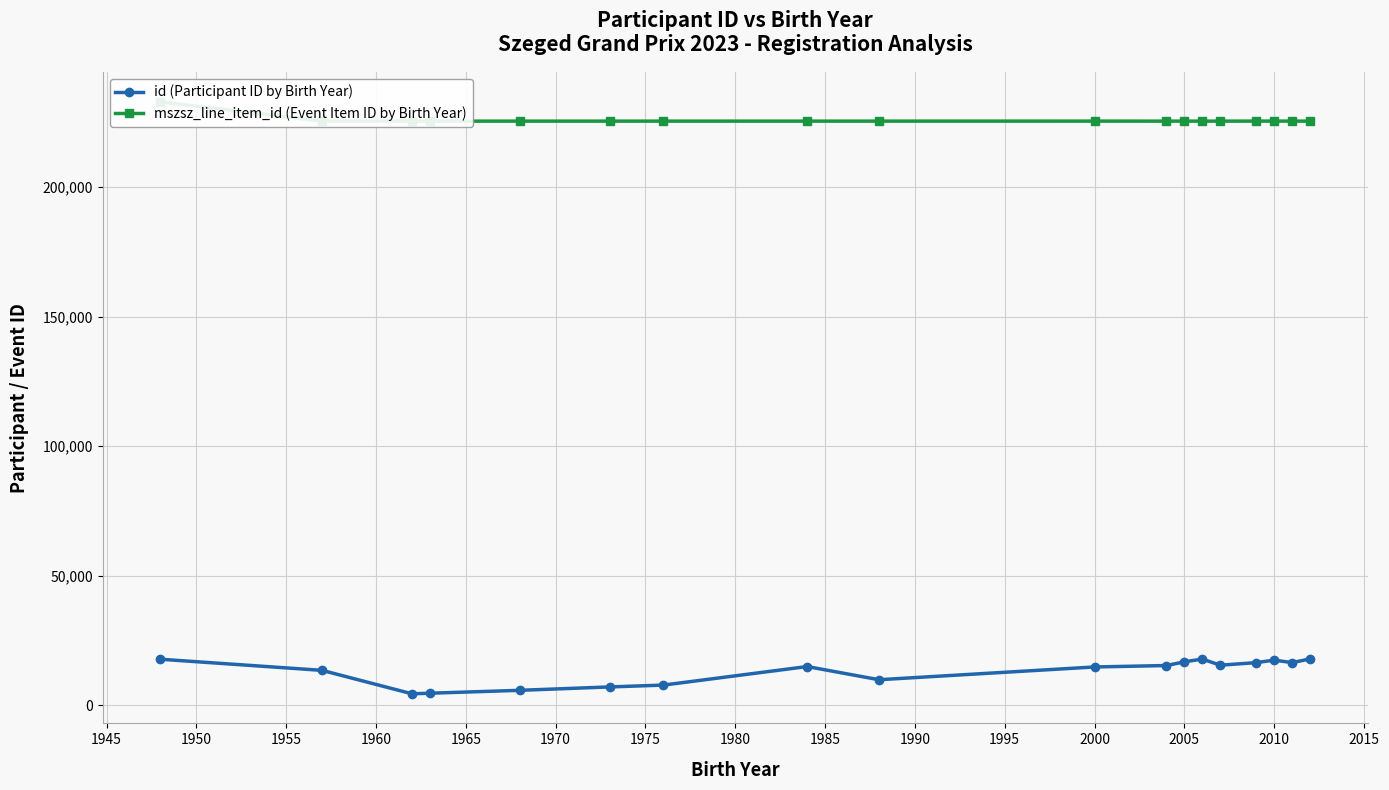

The value of id (Participant ID by Birth Year) at 2005 is 16841. True or false?

True